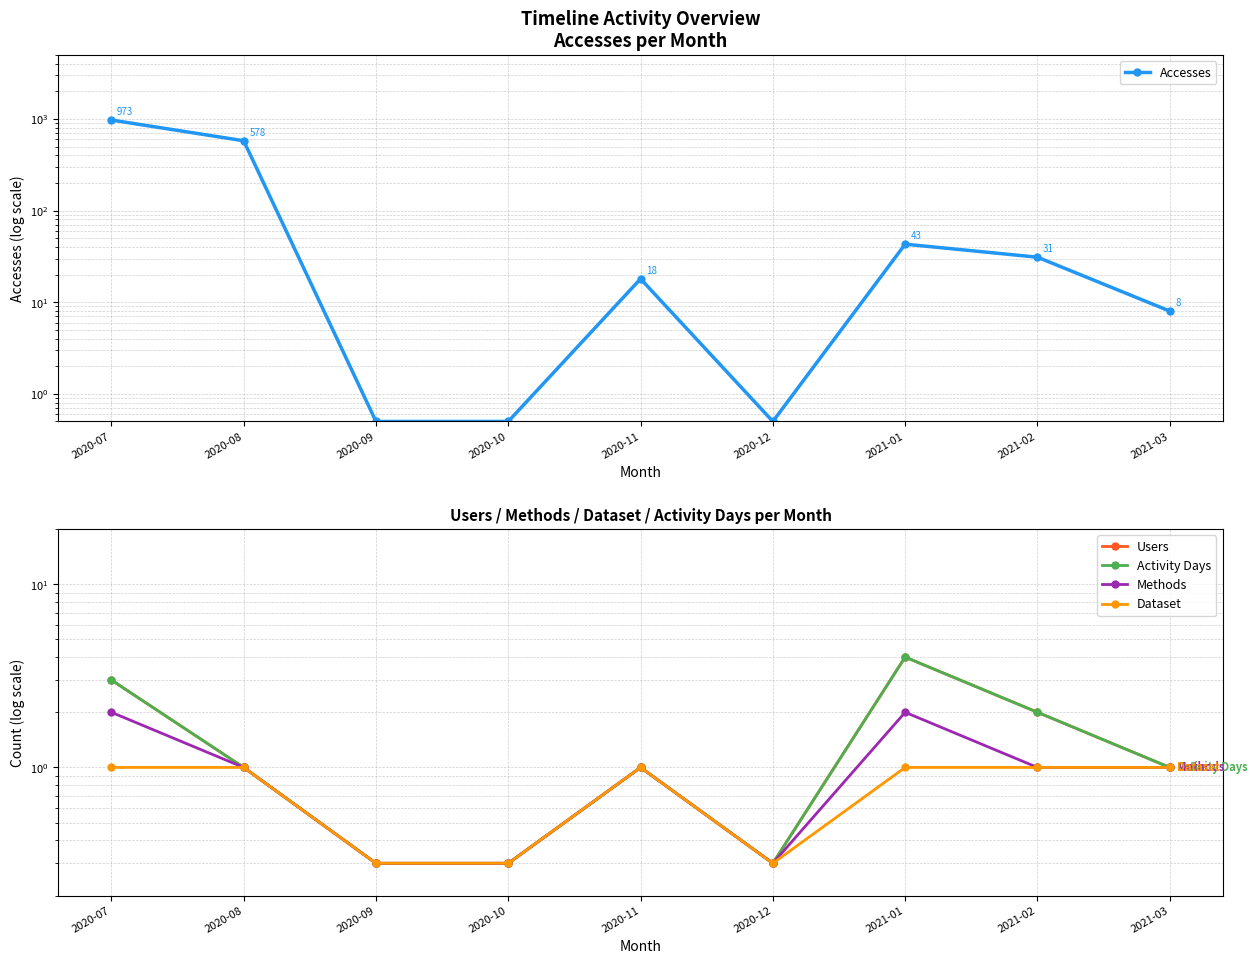

True or false: Dataset has a value of 1.7 at 2020-11.

False